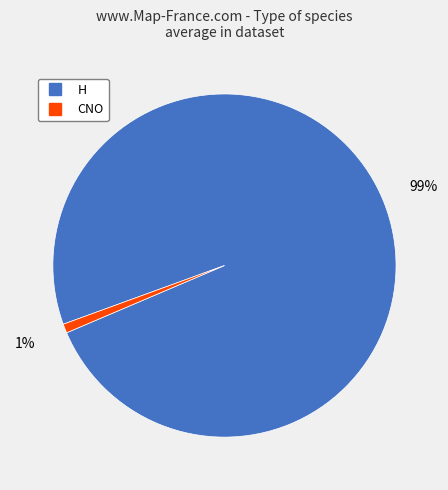

The CNO slice represents 1% of the pie. True or false?

True